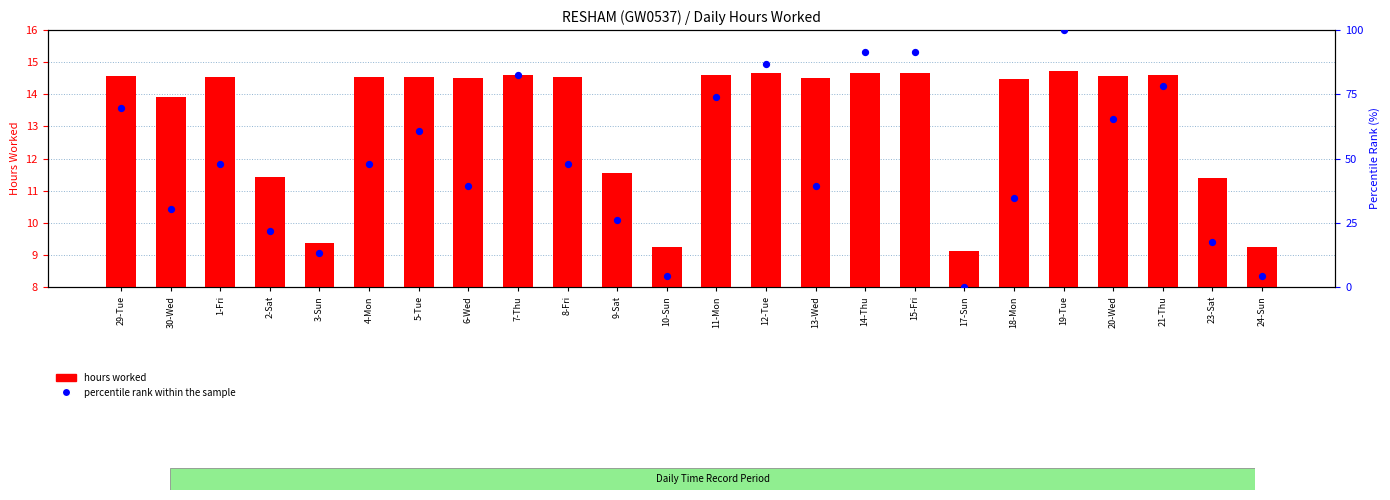

Is the value of percentile rank within the sample at 29-Tue greater than the value of hours worked at 10-Sun?

Yes